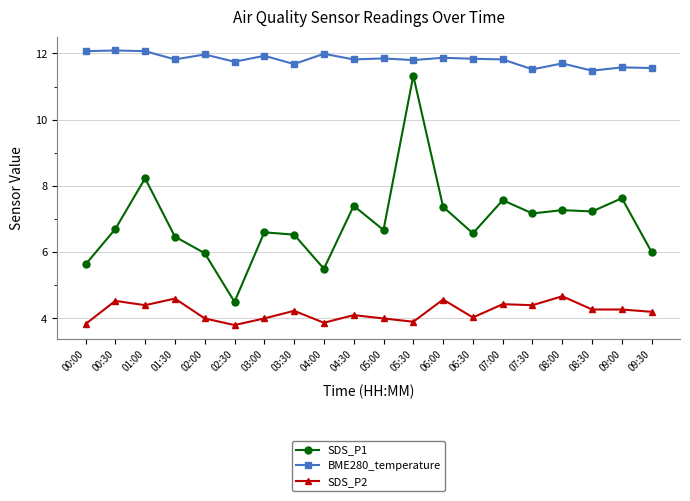

True or false: SDS_P2 and BME280_temperature cross at least once.

False